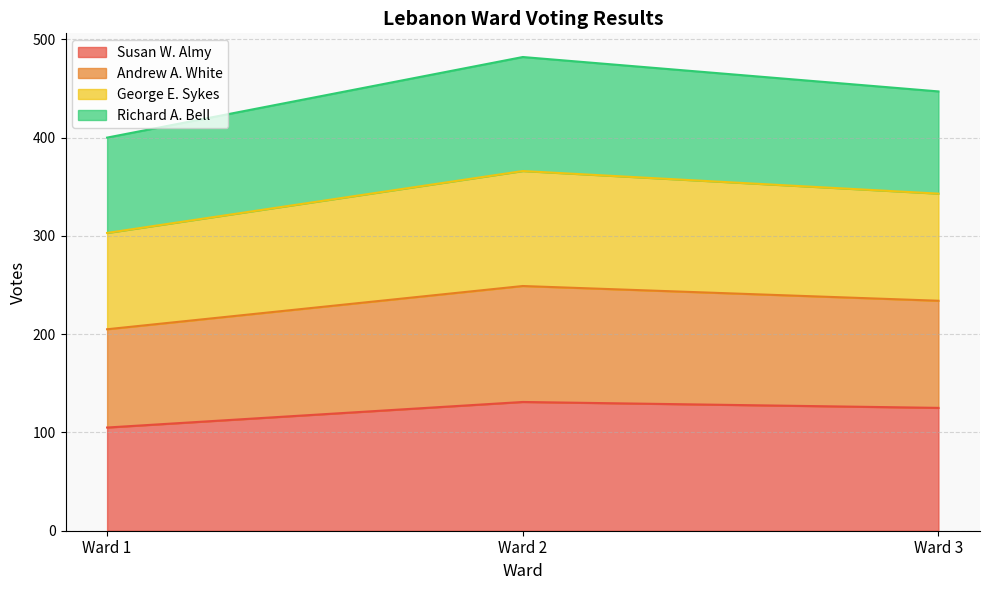

Reading left to right, transcribe the values for Susan W. Almy.

105	131	125